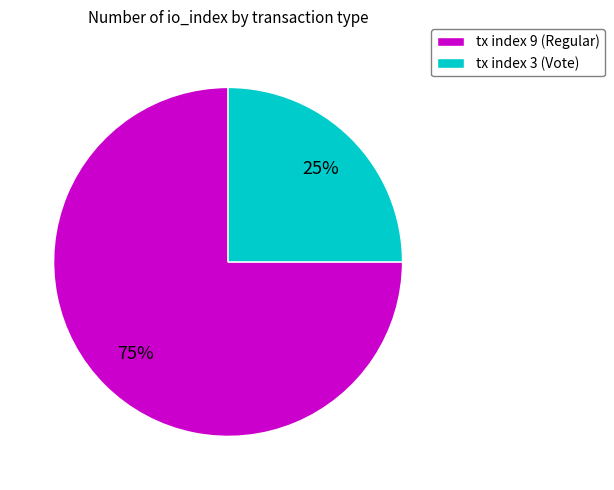

Combined, do tx index 9 (Regular) and tx index 3 (Vote) account for over 50%?

Yes